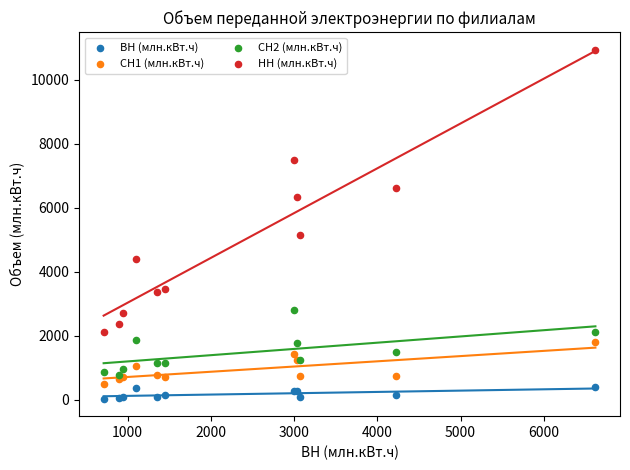

Which series contains the highest Y value?

НН (млн.кВт.ч)